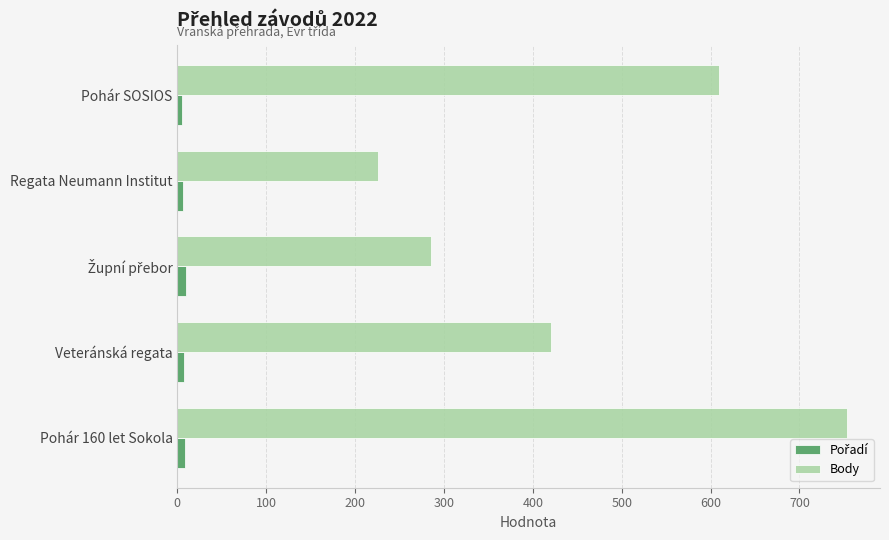

At how many categories does at least one series exceed 727?

1